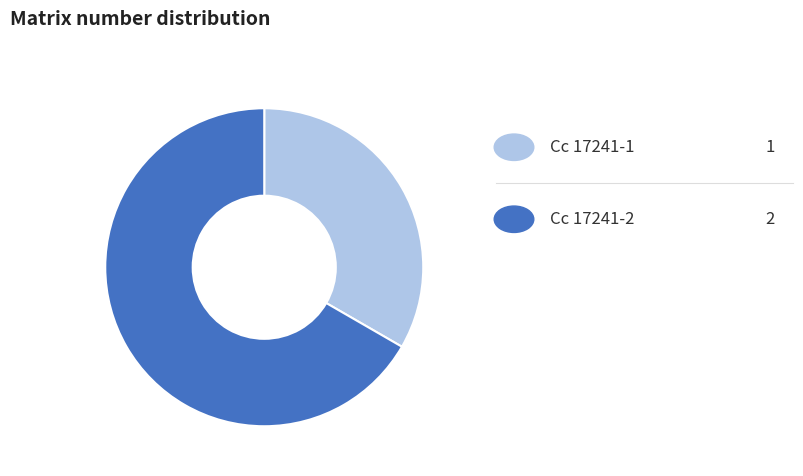

Is there a majority slice in this chart?

Yes